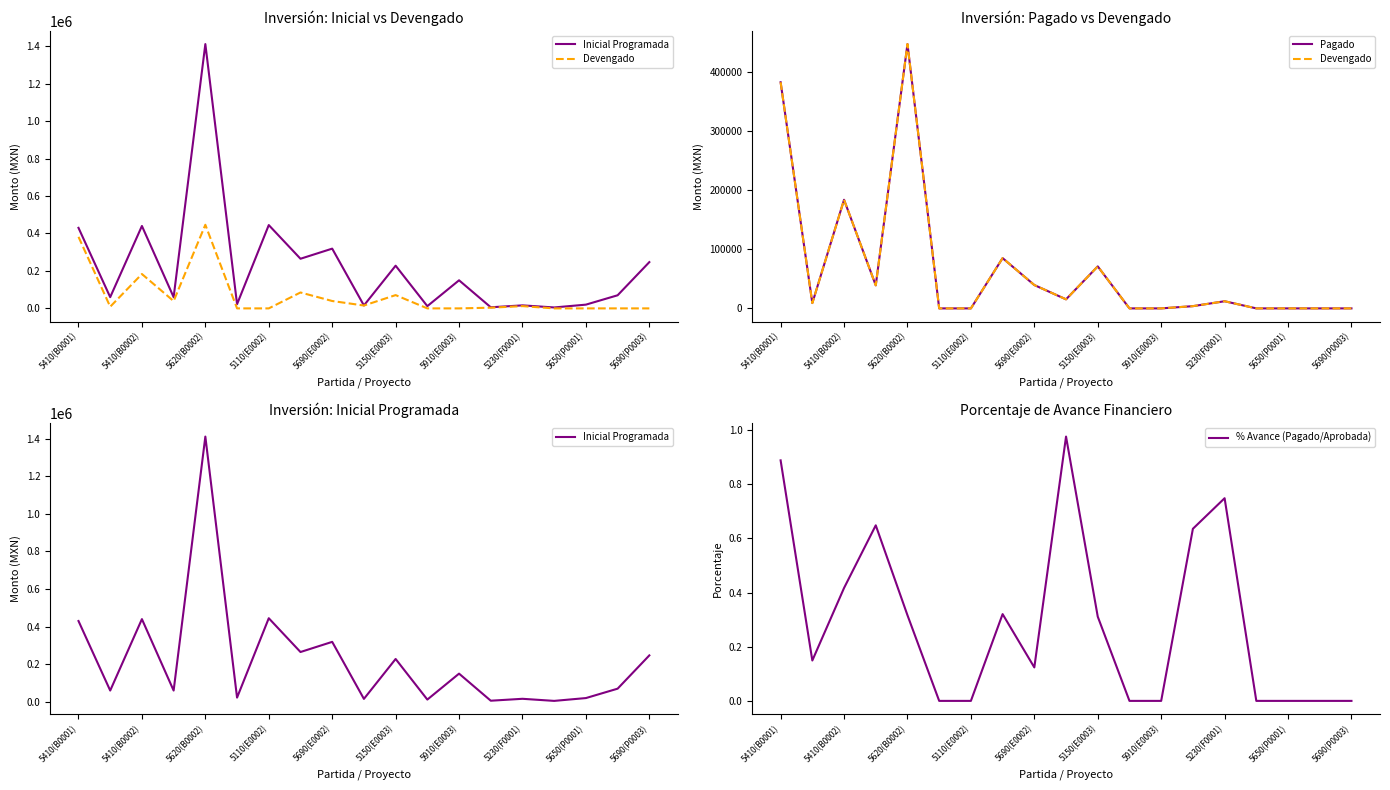

The value of % Avance (Pagado/Aprobada) at 5110(E0002) is 0.5. True or false?

False